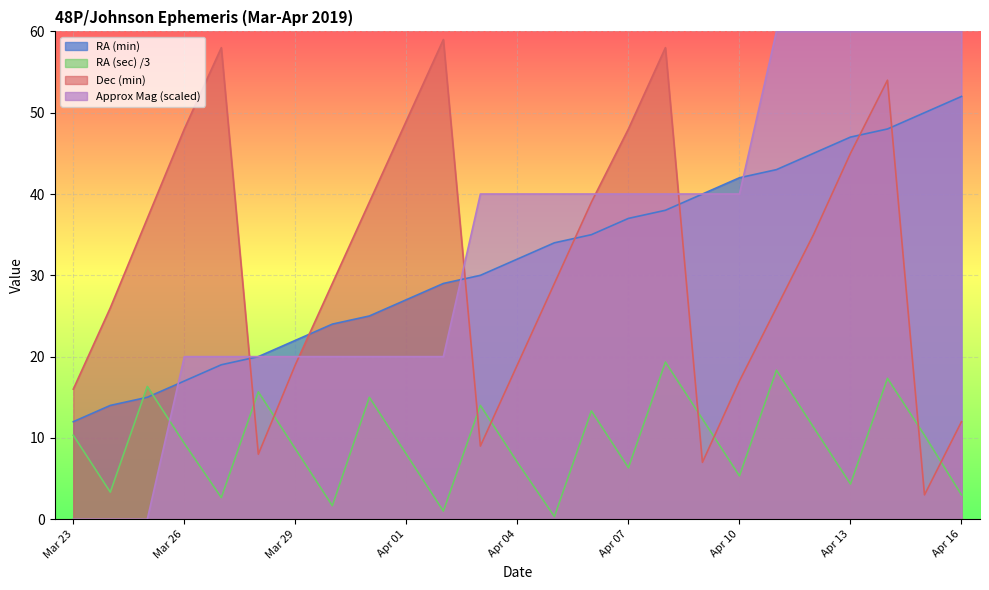

Reading left to right, list all the values displayed in this chart.

RA (min): 12.0	14.0	15.0	17.0	19.0	20.0	22.0	24.0	25.0	27.0	29.0	30.0	32.0	34.0	35.0	37.0	38.0	40.0	42.0	43.0	45.0	47.0	48.0	50.0	52.0
RA (sec): 10.3	3.3	16.3	9.3	2.7	15.7	8.7	1.7	15.0	8.0	1.0	14.0	7.0	0.3	13.3	6.3	19.3	12.3	5.3	18.3	11.3	4.3	17.3	10.3	3.0
Dec (min): 16.0	26.0	37.0	48.0	58.0	8.0	19.0	29.0	39.0	49.0	59.0	9.0	19.0	29.0	39.0	48.0	58.0	7.0	17.0	26.0	35.0	45.0	54.0	3.0	12.0
Approx Mag: 0.0	0.0	0.0	20.0	20.0	20.0	20.0	20.0	20.0	20.0	20.0	40.0	40.0	40.0	40.0	40.0	40.0	40.0	40.0	60.0	60.0	60.0	60.0	60.0	60.0